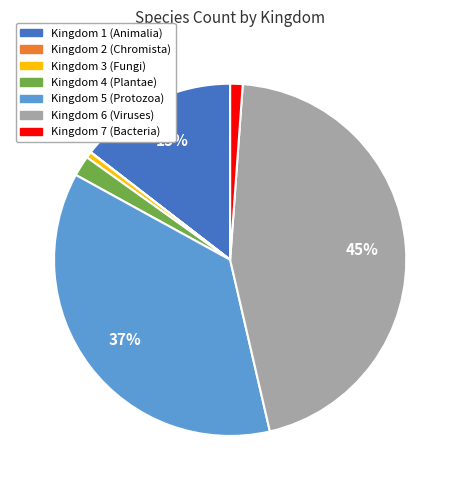

Is there a majority slice in this chart?

No